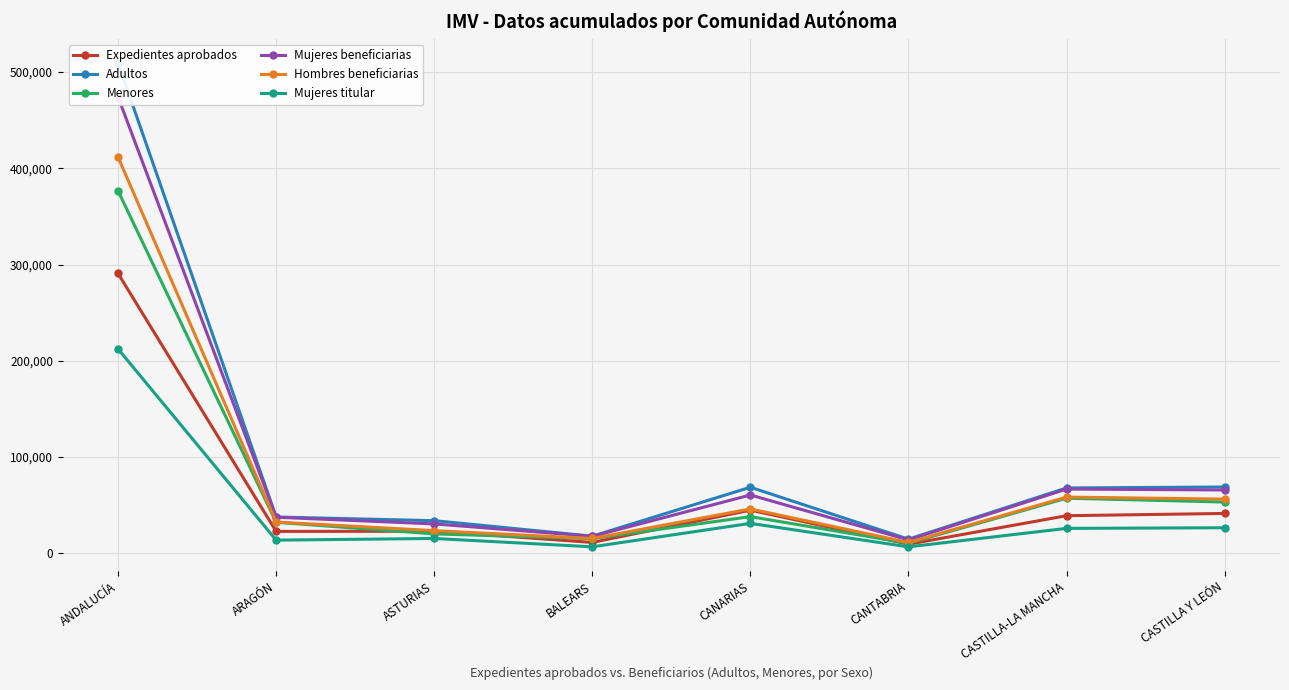

Reading left to right, what are all the values shown in this chart?

Expedientes aprobados: 290726	22728	22913	11283	44807	9419	39054	41383
Adultos: 509440	37712	33892	17785	68608	14669	67878	68882
Menores: 376572	32198	20143	15207	38078	10439	57240	53218
Mujeres beneficiarias: 474091	37443	30521	17620	60575	13881	66719	65771
Hombres beneficiarias: 411666	32454	23510	15368	46080	11226	58382	56312
Mujeres titular: 212333	13661	15397	6715	31092	6682	25885	26534